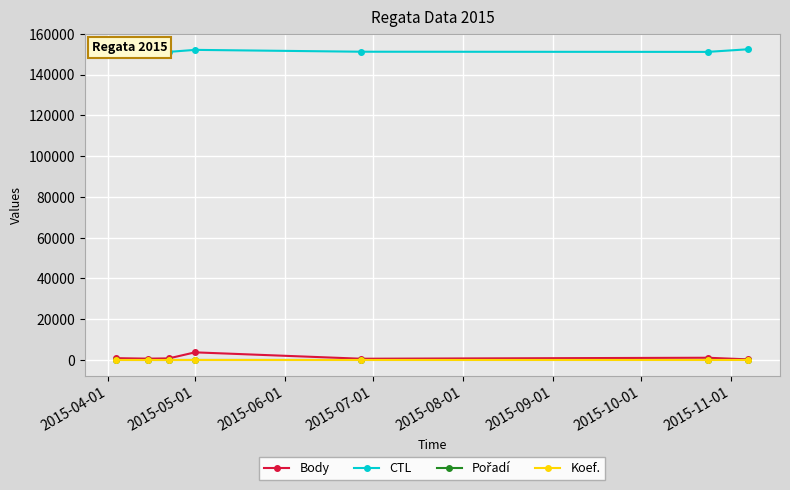

At how many categories does at least one series exceed 85257?

7